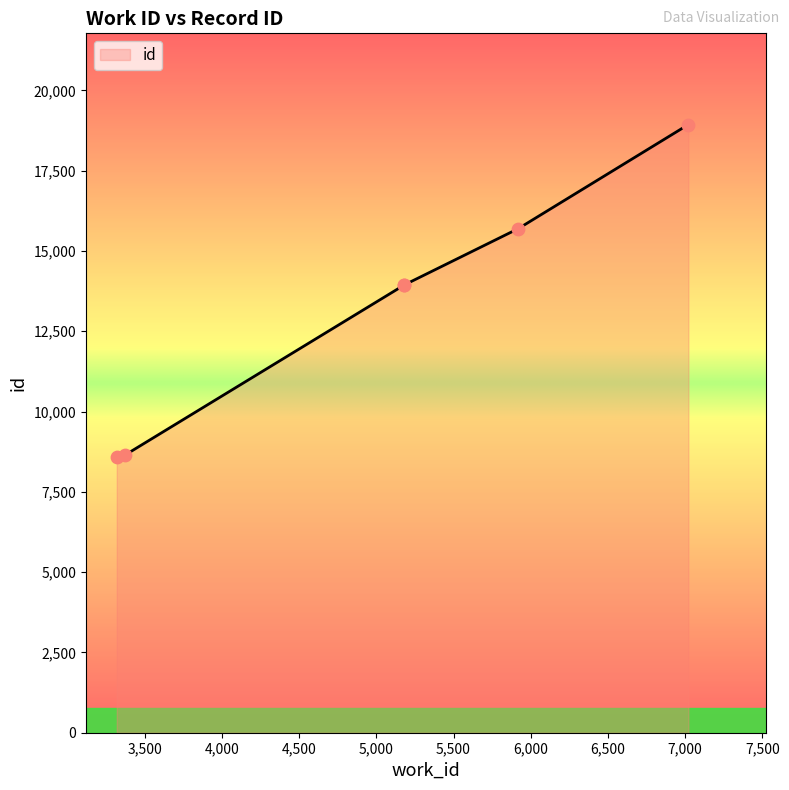

Approximately how many times larger is the value at 7021 compared to 5178?

1.4